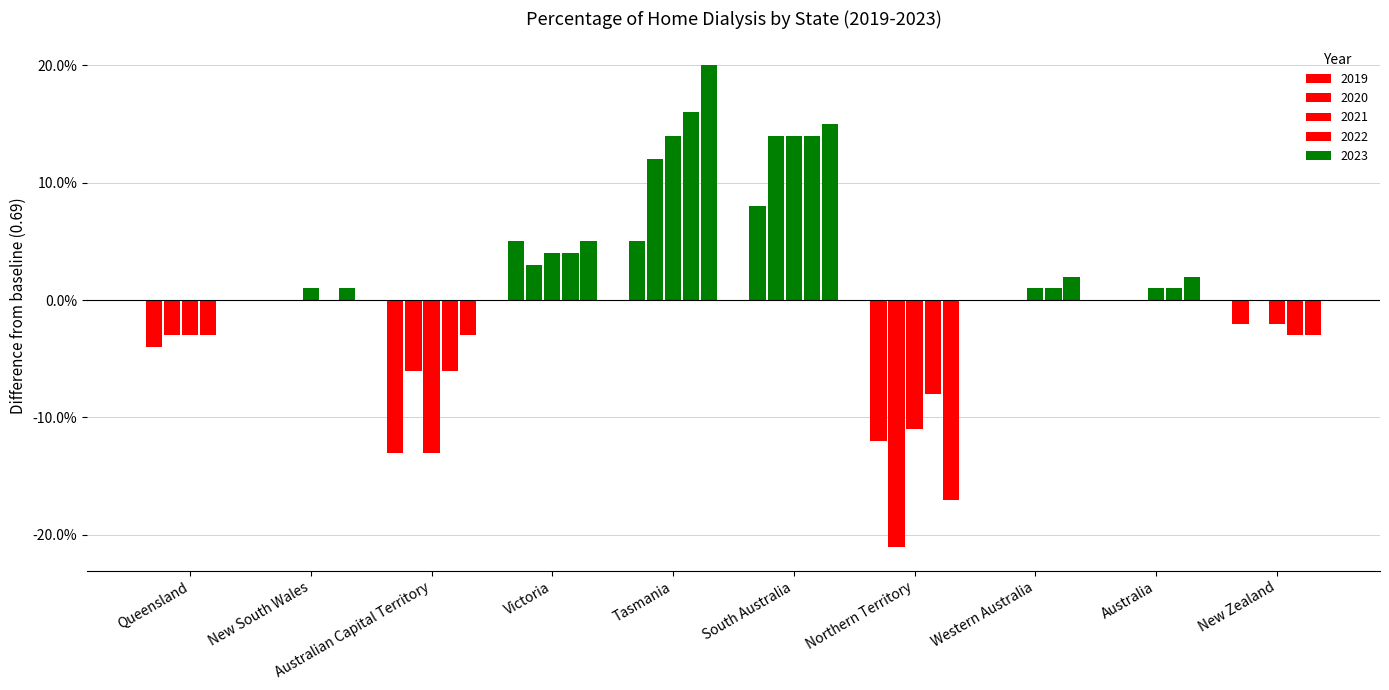

Does the chart contain stacked bars?

No